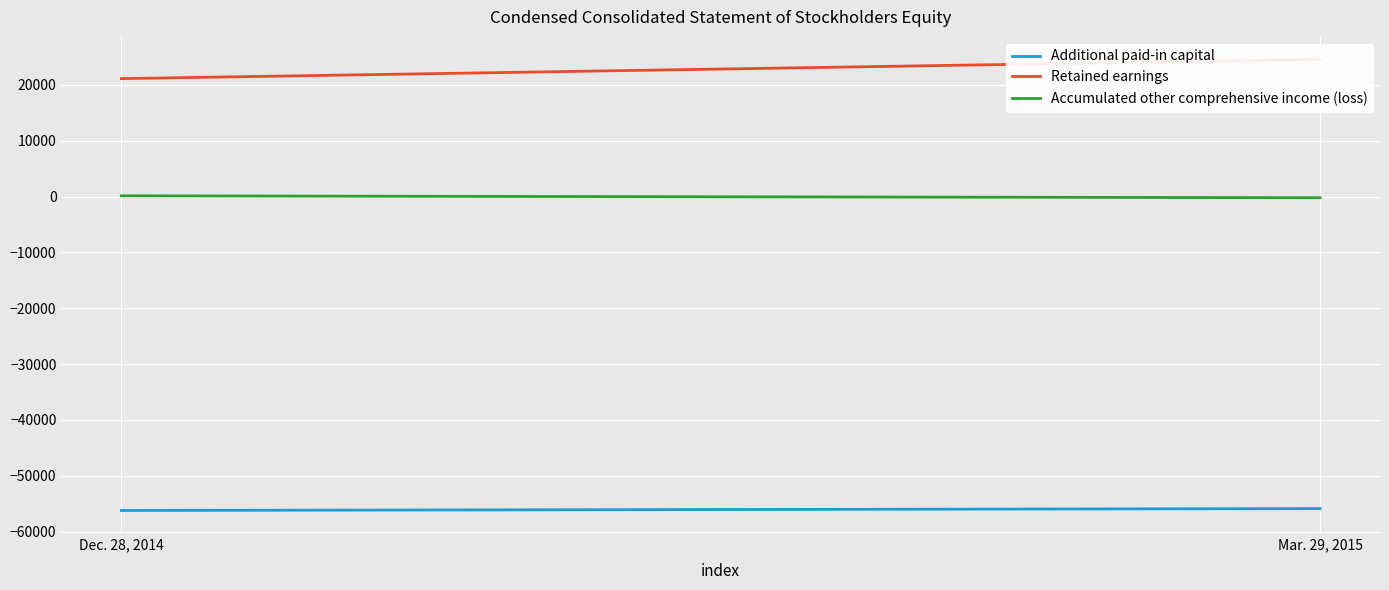

What is the difference between the maximum and minimum values in the Accumulated other comprehensive income (loss) series?

347